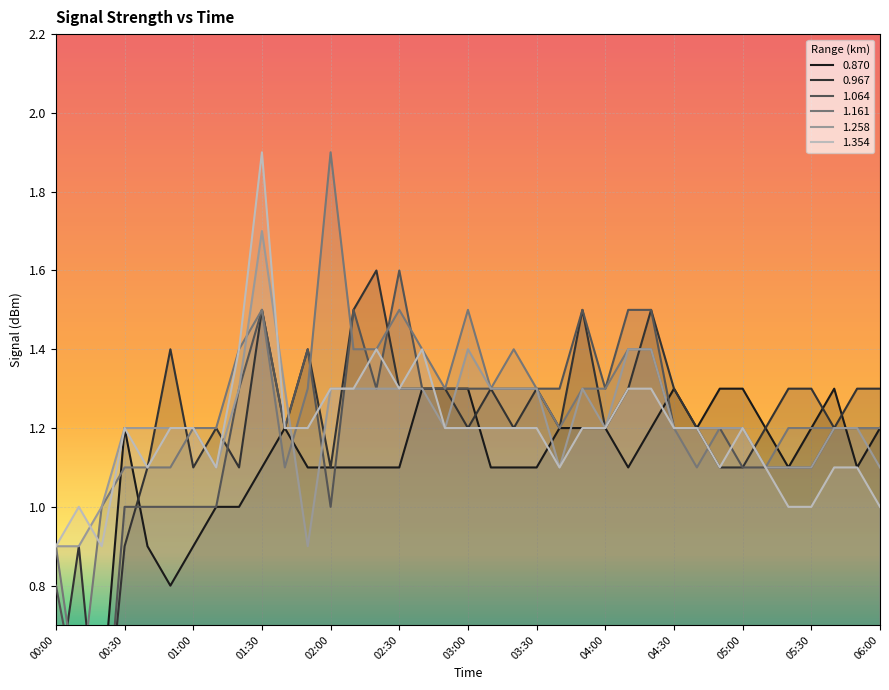

What is the label of the 16th point from the right?

03:30